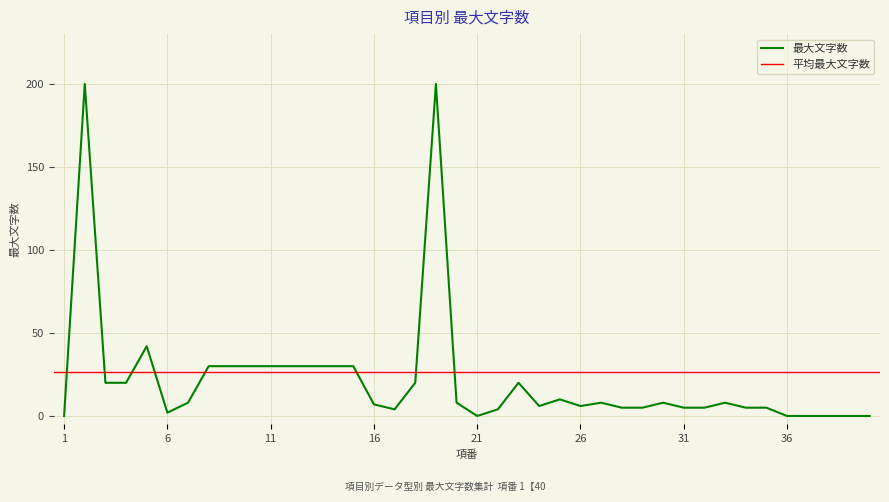

True or false: the data shows 1 at 35.

False